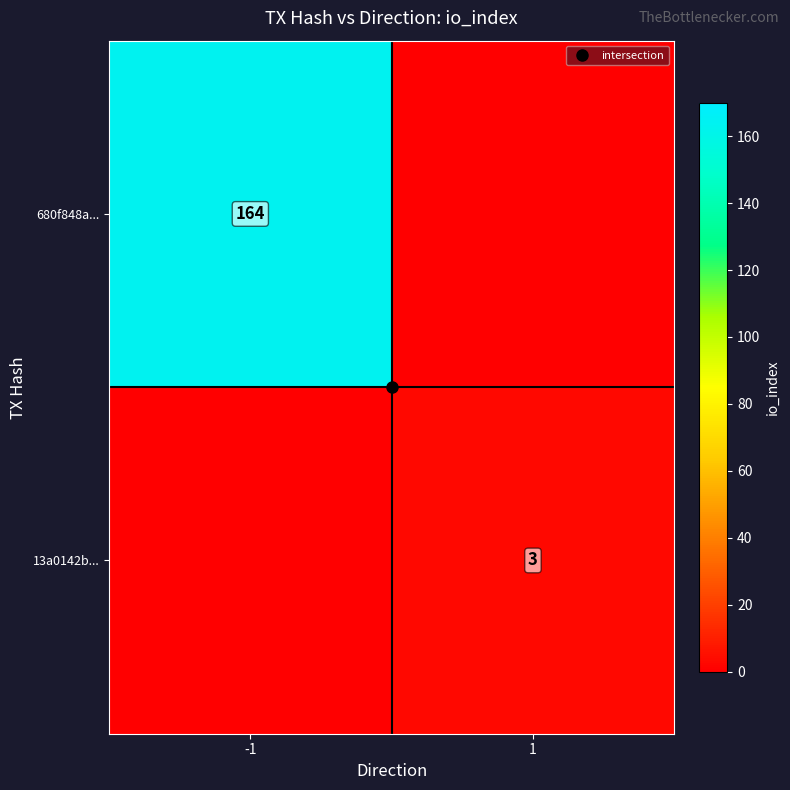

Rank the series by their maximum value, from highest to lowest.

680f848a..., 13a0142b...